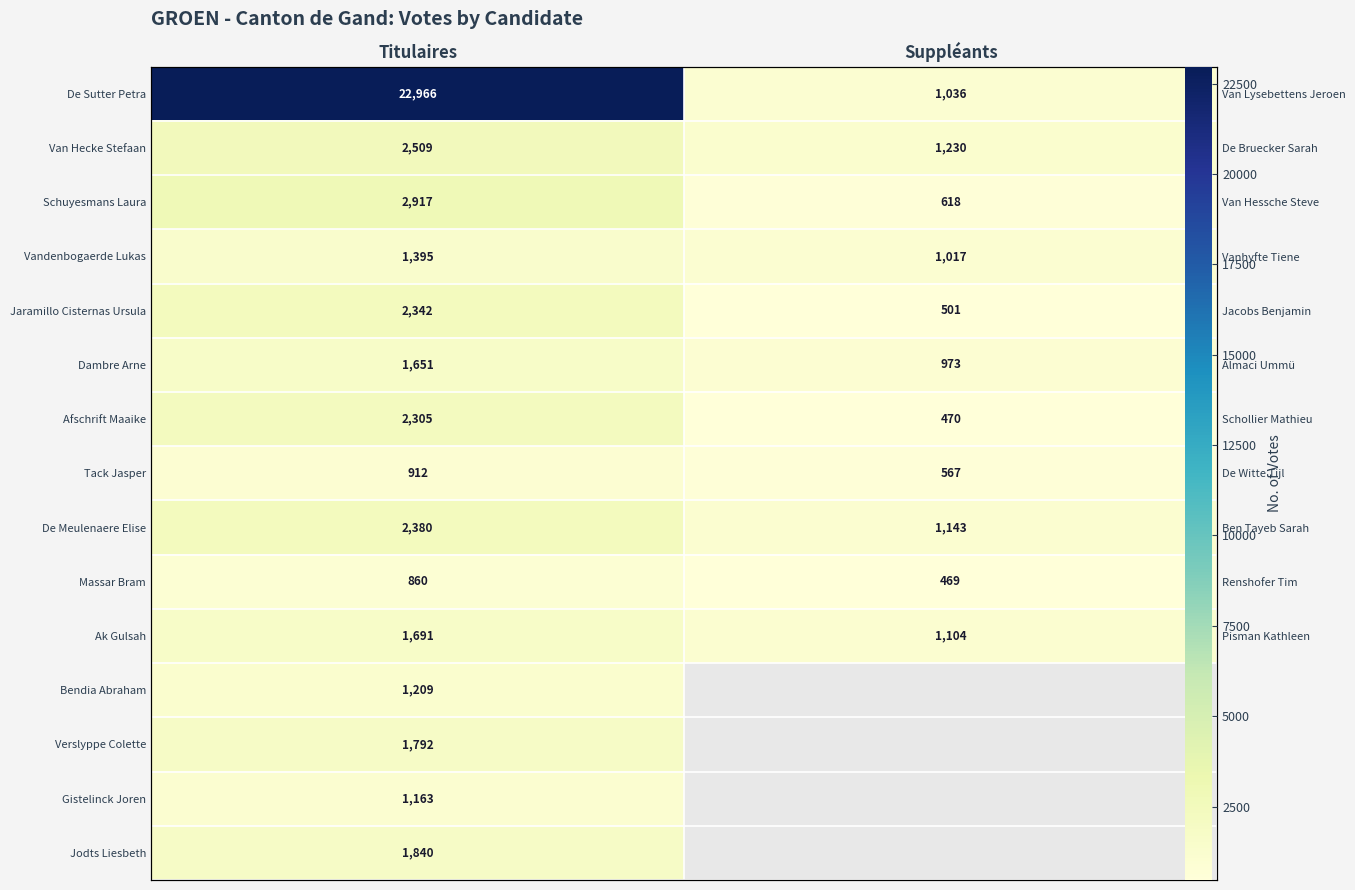

At which category is the sum across all series the highest?

Titulaires